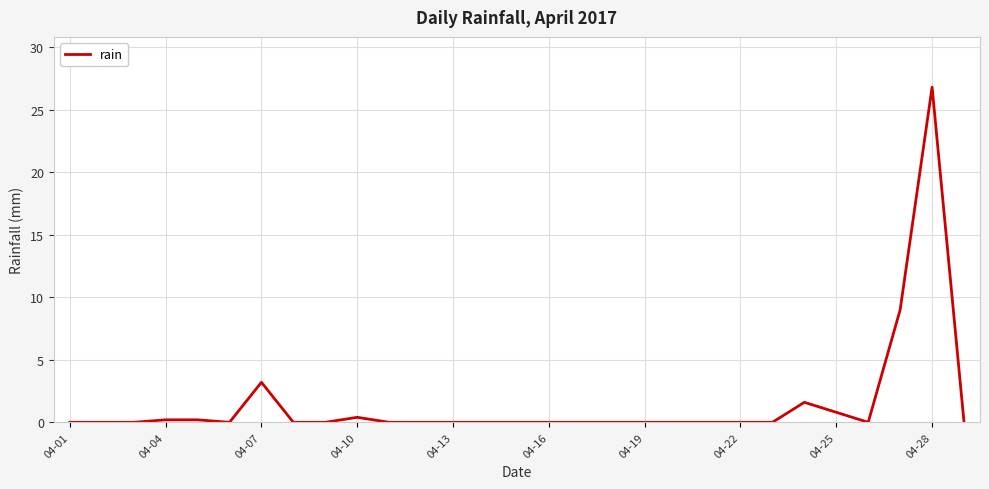

What is the difference between the maximum and minimum values?

26.8